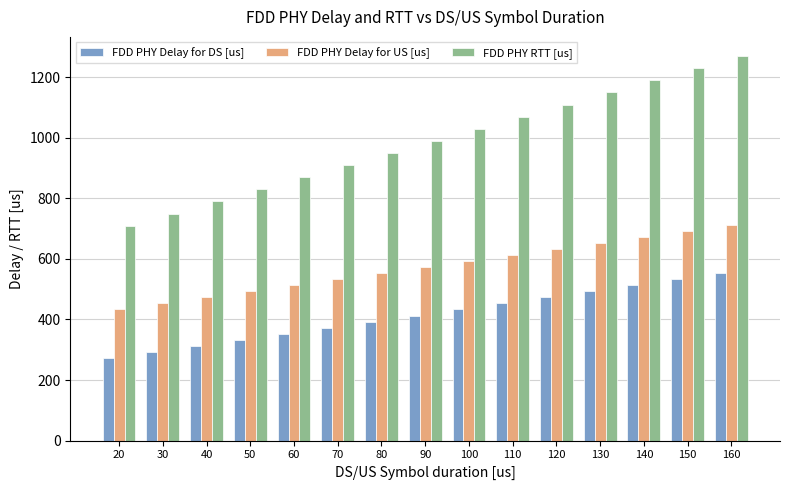

Rank the series at 70 from lowest to highest value.

FDD PHY Delay for DS [us], FDD PHY Delay for US [us], FDD PHY RTT [us]